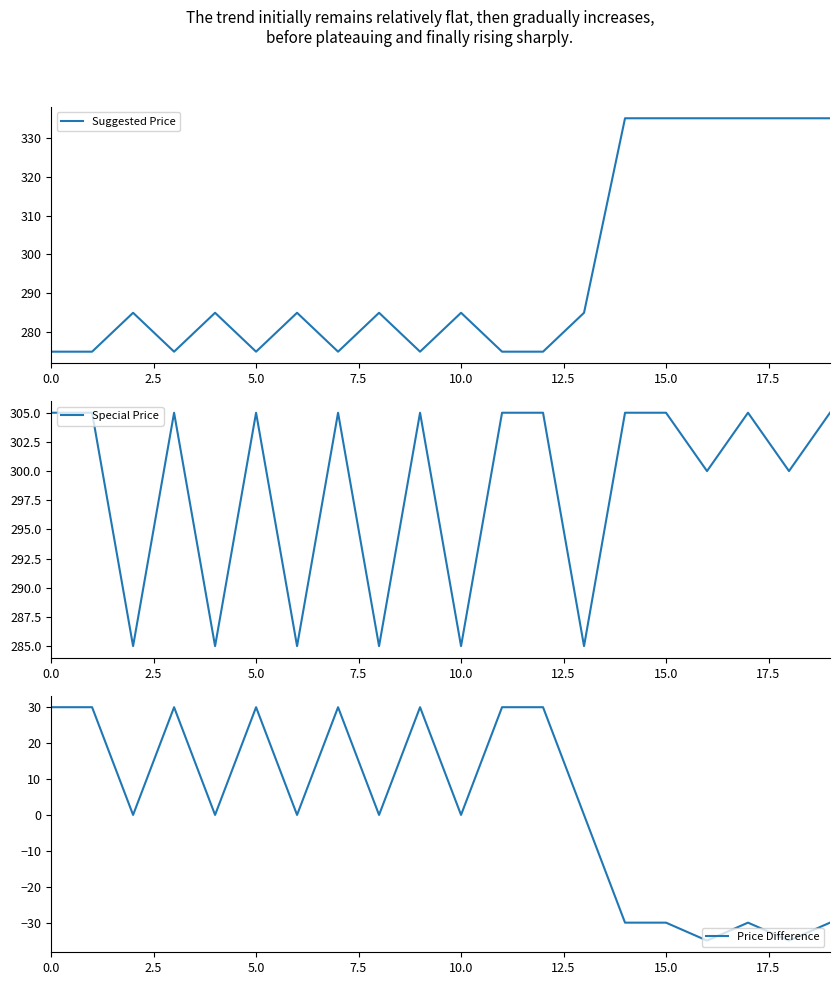

What position from the left is 12?

13